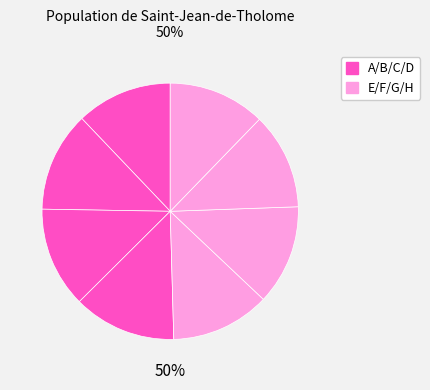

Is there any slice that represents more than half of the pie?

No